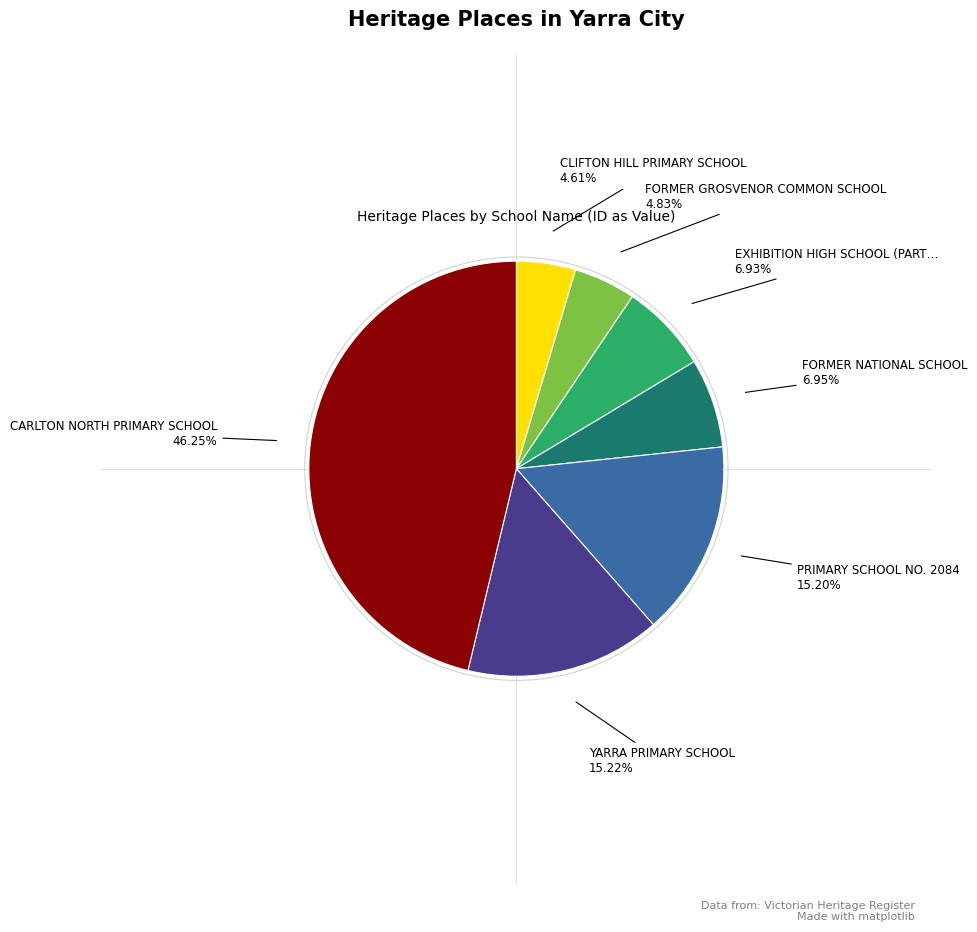

How many slices are in this pie chart?

7